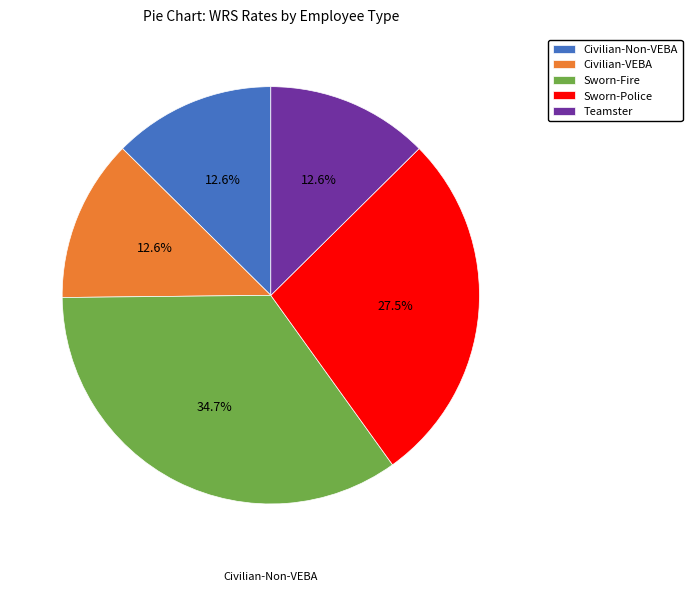

Which category has the smallest portion of the pie?

Civilian-Non-VEBA